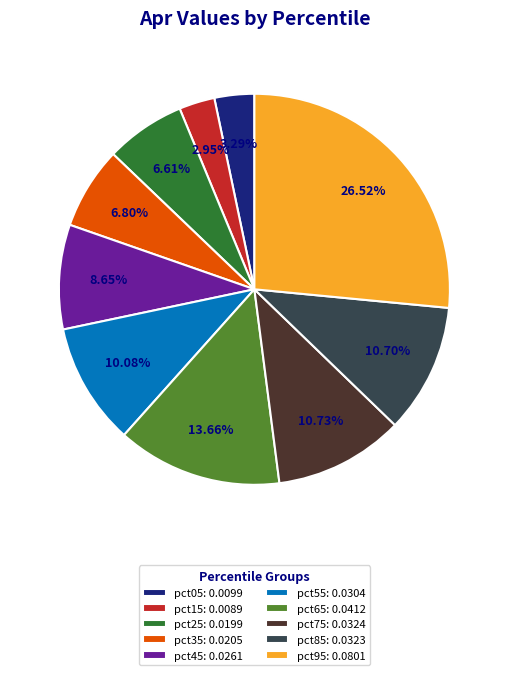

To the nearest percent, what is the average slice percentage?

10%